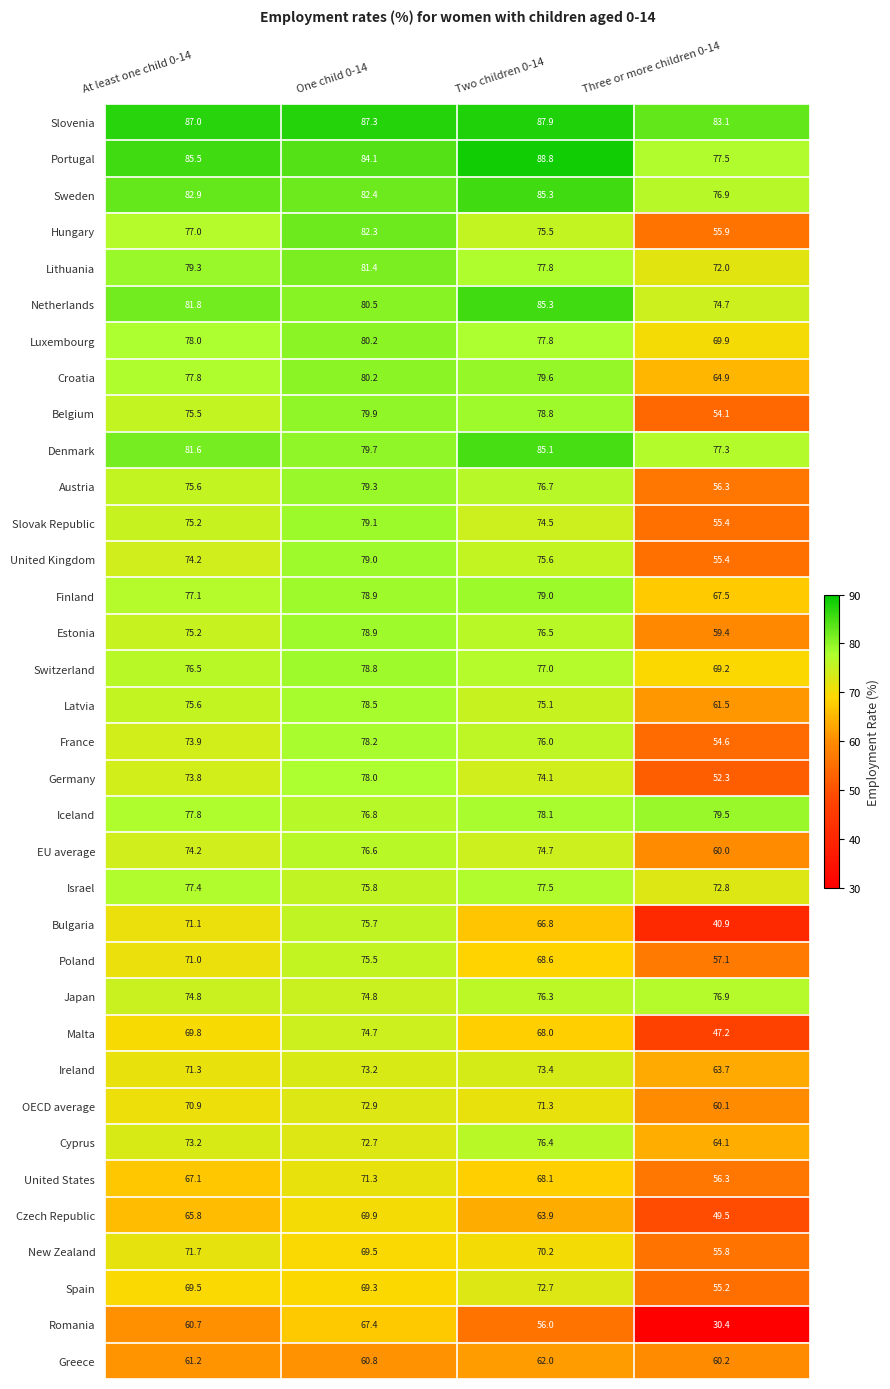

How many series are shown in this chart?

35